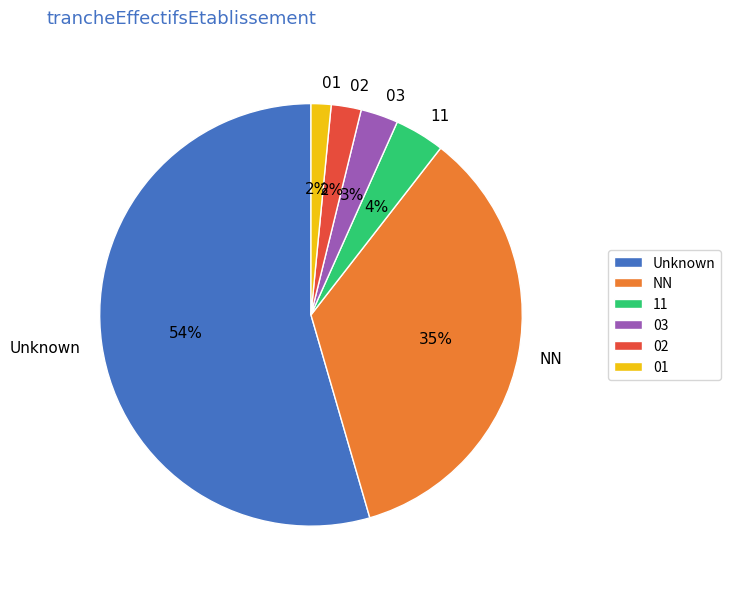

Which has a higher value, 11 or 01?

11